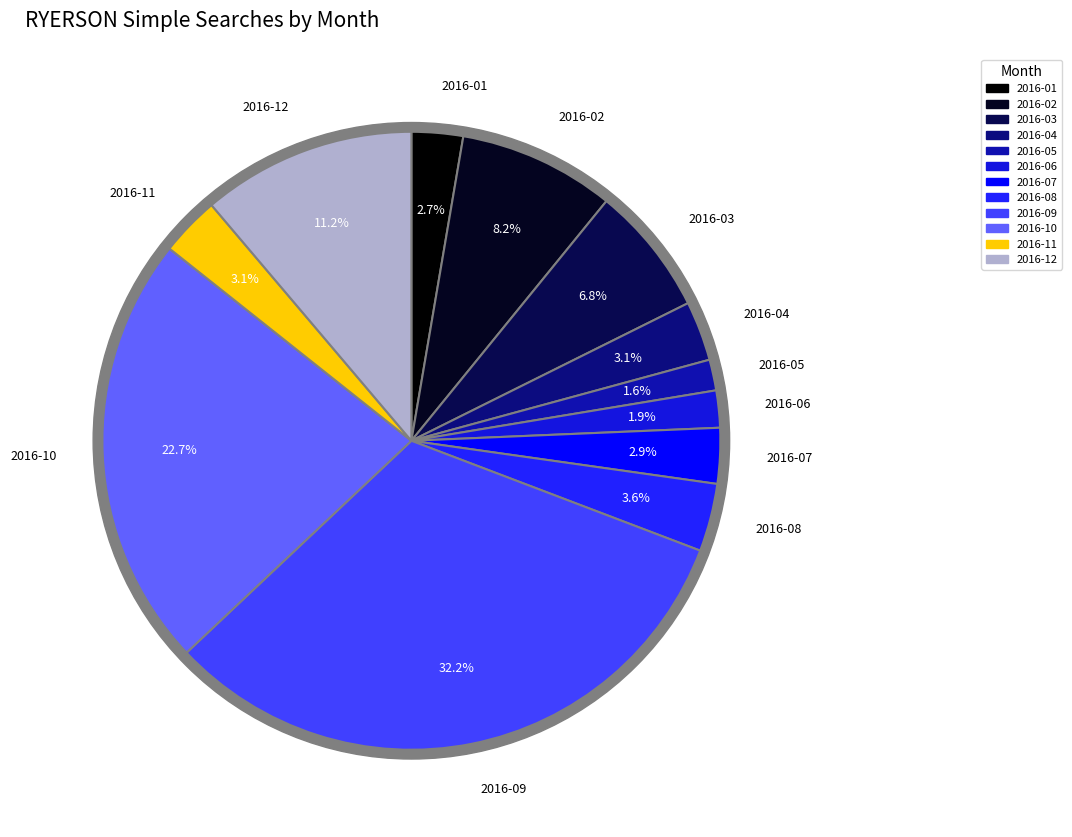

Count the number of slices in the pie.

12